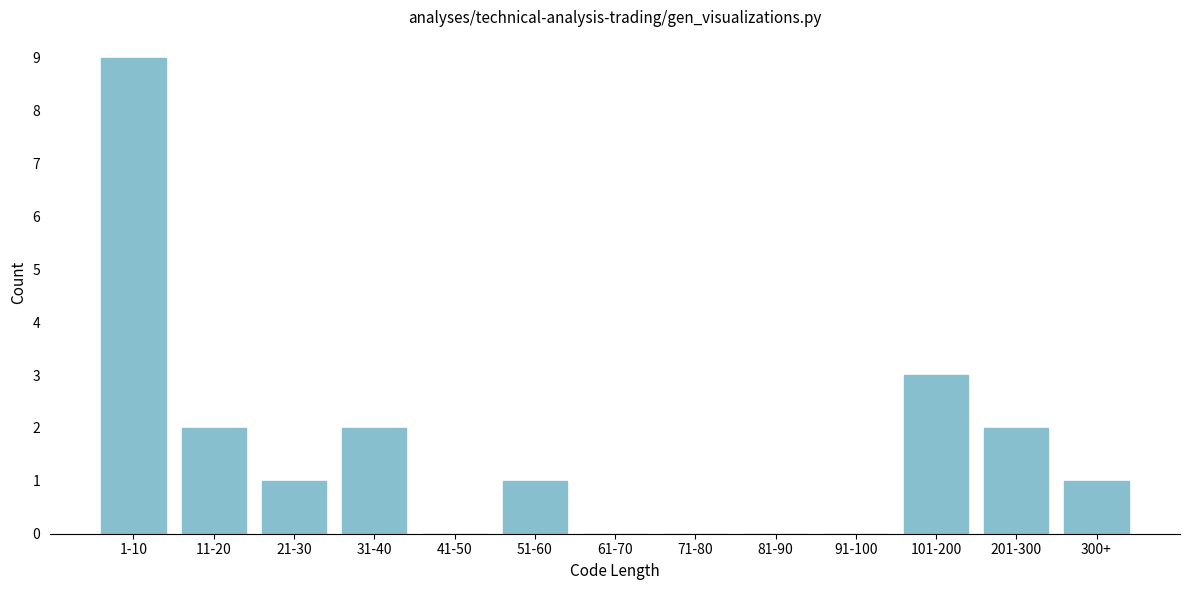

Reading left to right, list all the values displayed in this chart.

1-10=9	11-20=2	21-30=1	31-40=2	41-50=0	51-60=1	61-70=0	71-80=0	81-90=0	91-100=0	101-200=3	201-300=2	300+=1